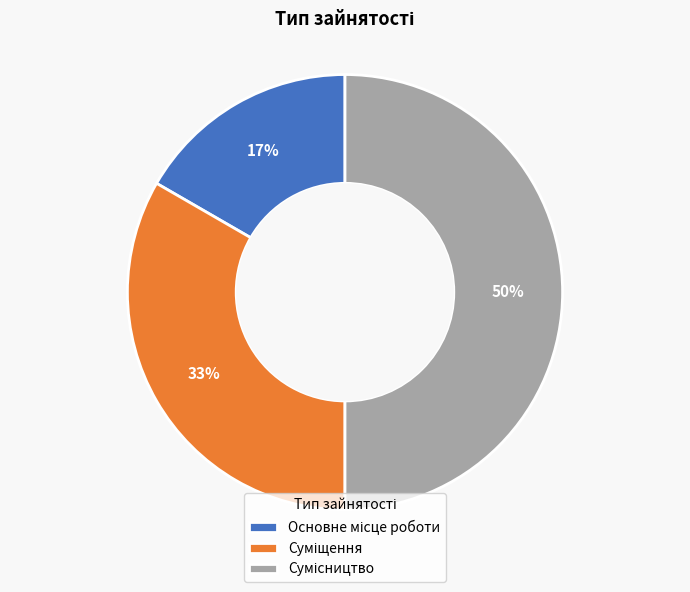

To the nearest percent, what is the difference between the largest and smallest slice percentages?

33%